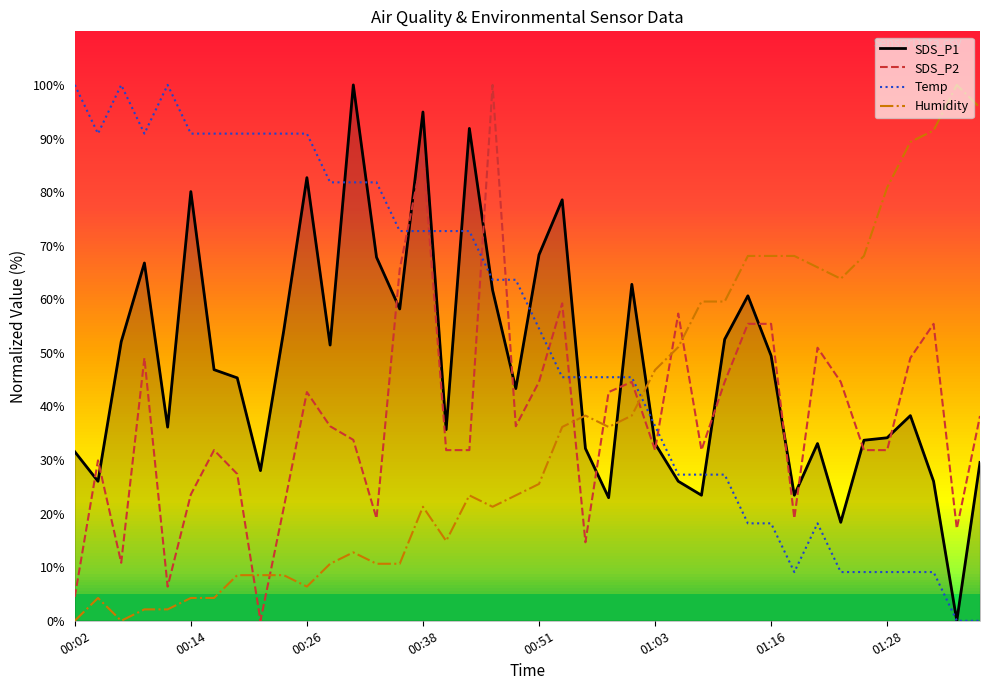

How many categories are shown in the chart?

40